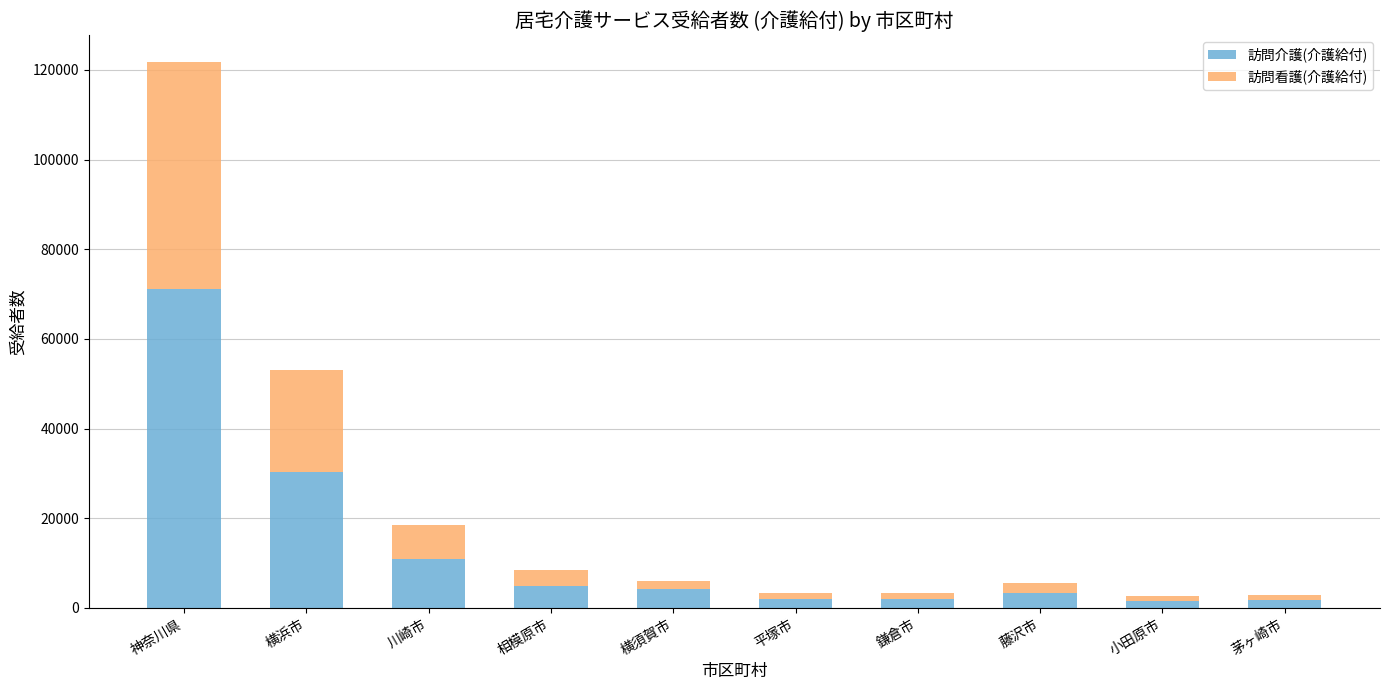

What is the highest value of the 訪問介護(介護給付) series?

71070